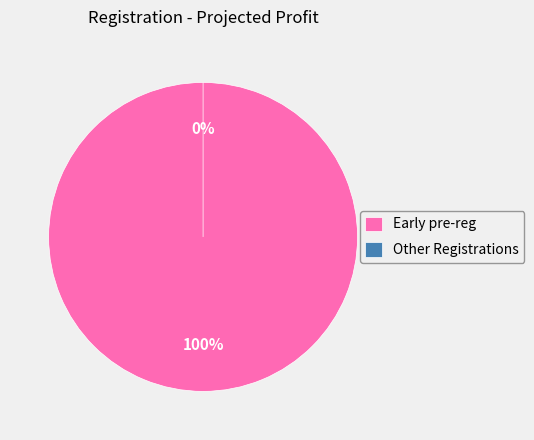

Rank the categories by value from highest to lowest.

Early pre-reg, Other Registrations